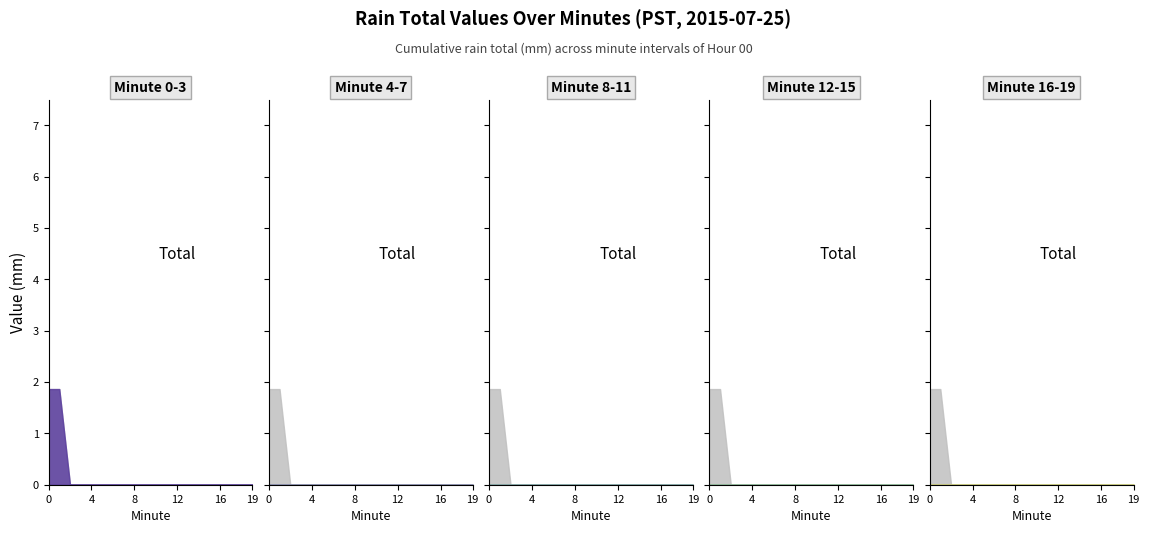

Does the chart have visible grid lines?

No